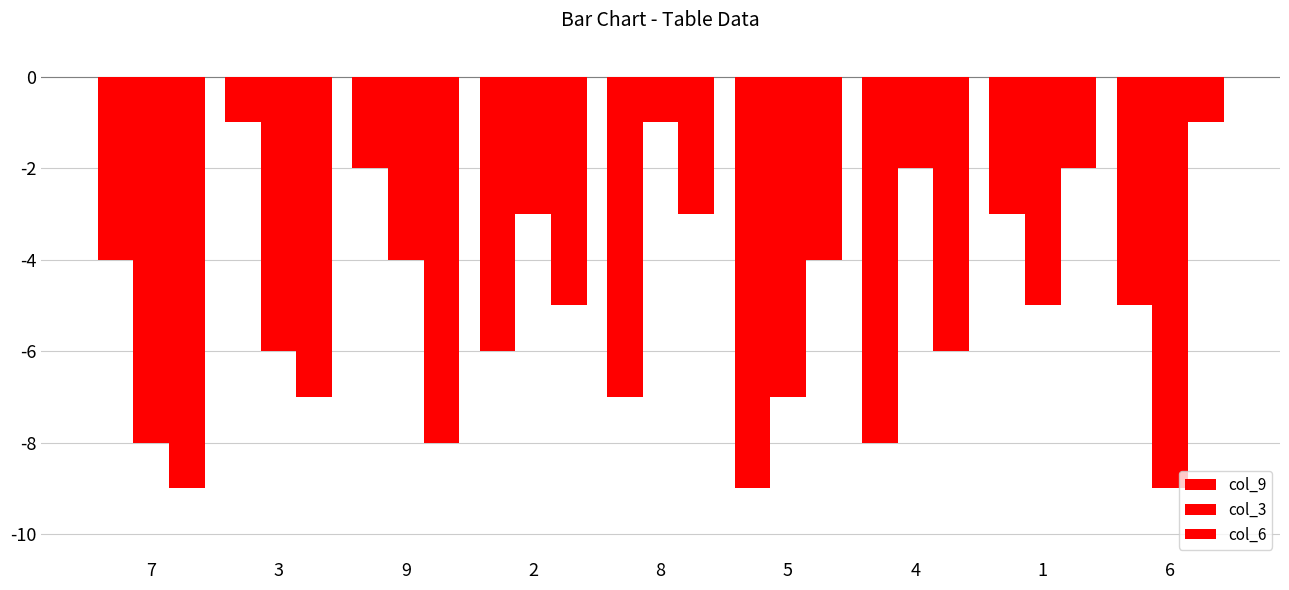

Reading left to right, extract all data points from this chart.

col_9: 7=-4	3=-1	9=-2	2=-6	8=-7	5=-9	4=-8	1=-3	6=-5
col_3: 7=-8	3=-6	9=-4	2=-3	8=-1	5=-7	4=-2	1=-5	6=-9
col_6: 7=-9	3=-7	9=-8	2=-5	8=-3	5=-4	4=-6	1=-2	6=-1